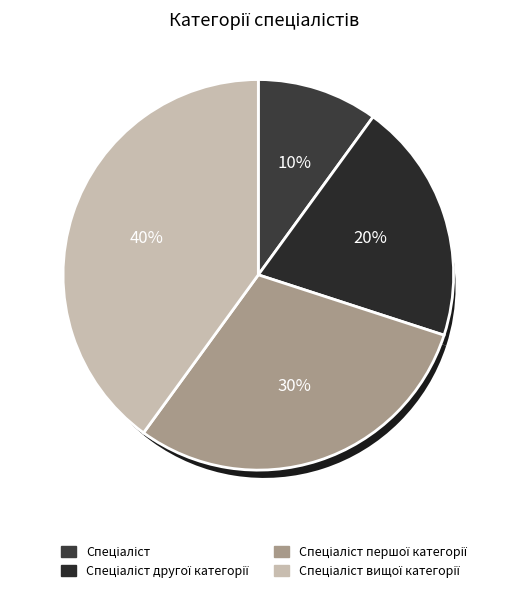

Which slice is the largest?

Спеціаліст вищої категорії